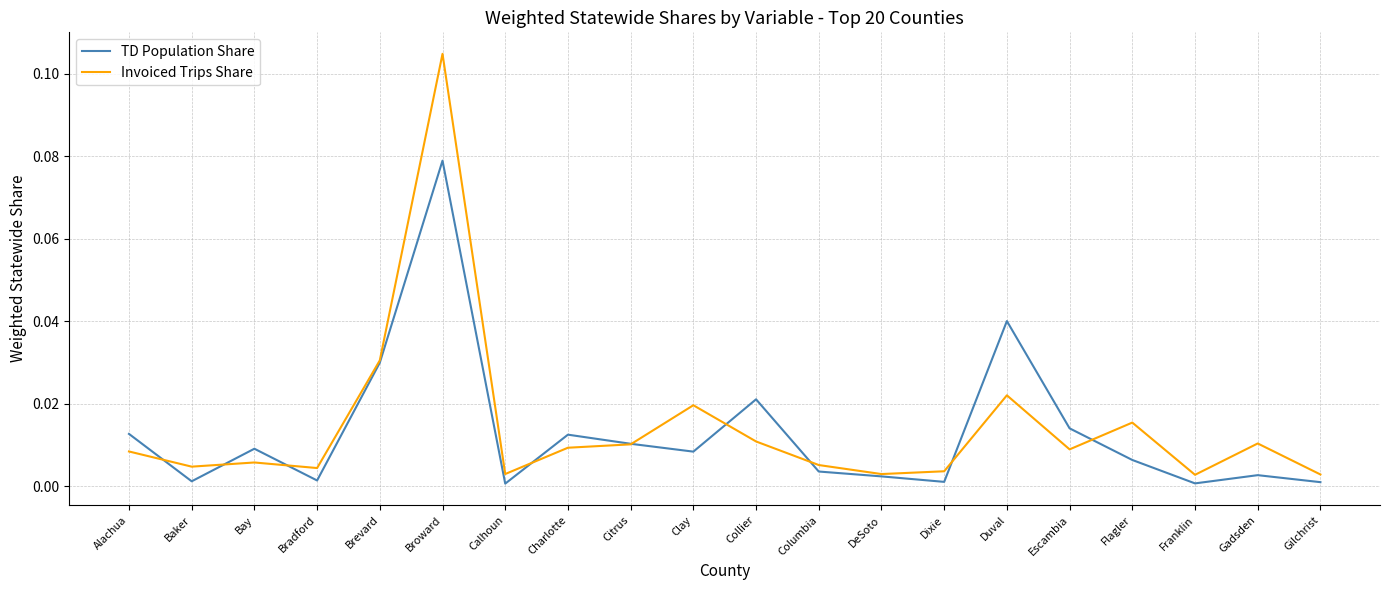

True or false: Invoiced Trips Share has a value of 0.0 at Broward.

False